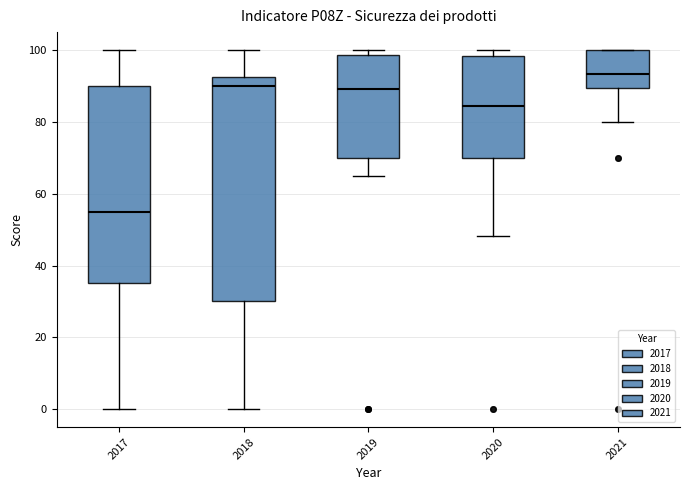

Which box has the lowest median line?

2017